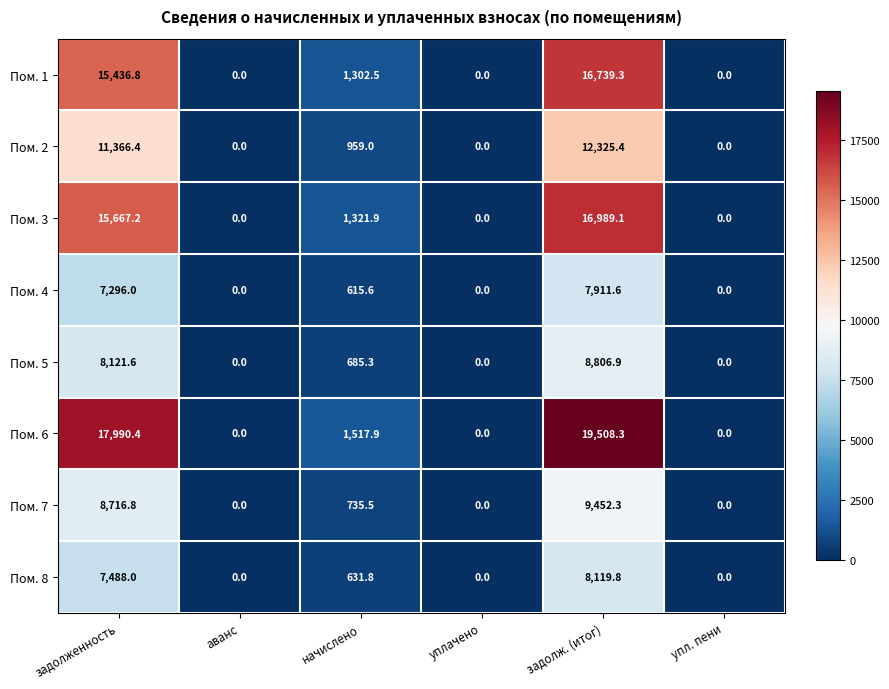

Rank the series by their maximum value, from highest to lowest.

Пом. 6, Пом. 3, Пом. 1, Пом. 2, Пом. 7, Пом. 5, Пом. 8, Пом. 4